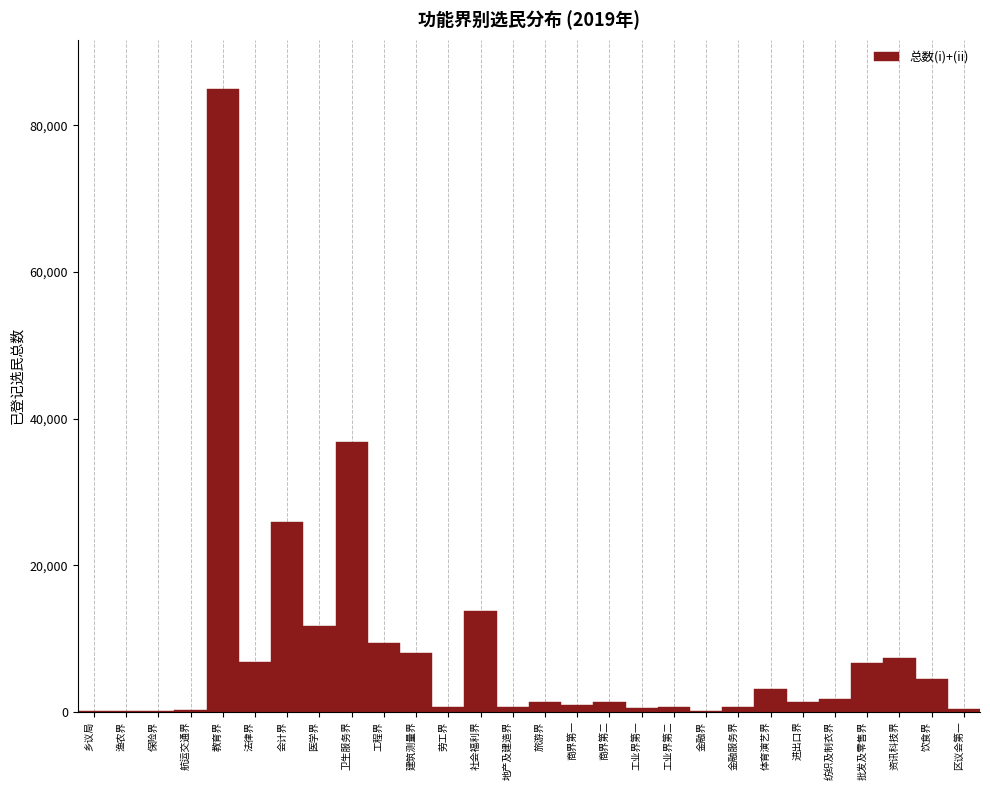

True or false: the data shows 8830 at 会计界.

False